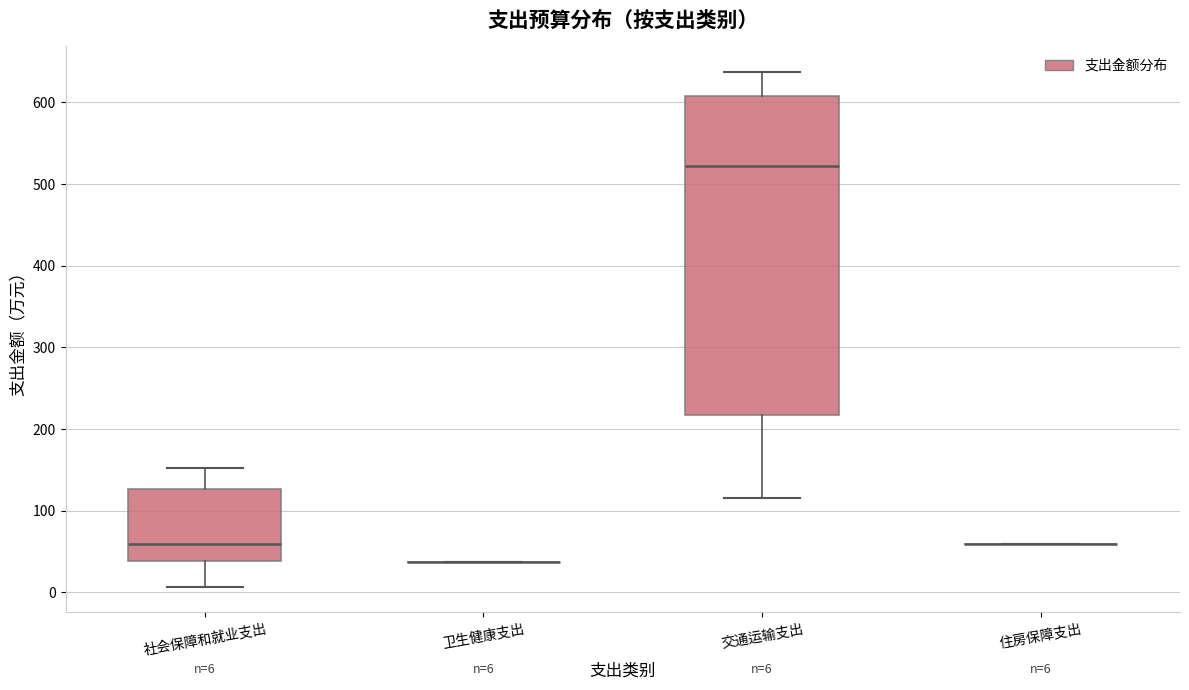

Comparing the boxes themselves (not the whiskers), which one is the tallest?

交通运输支出